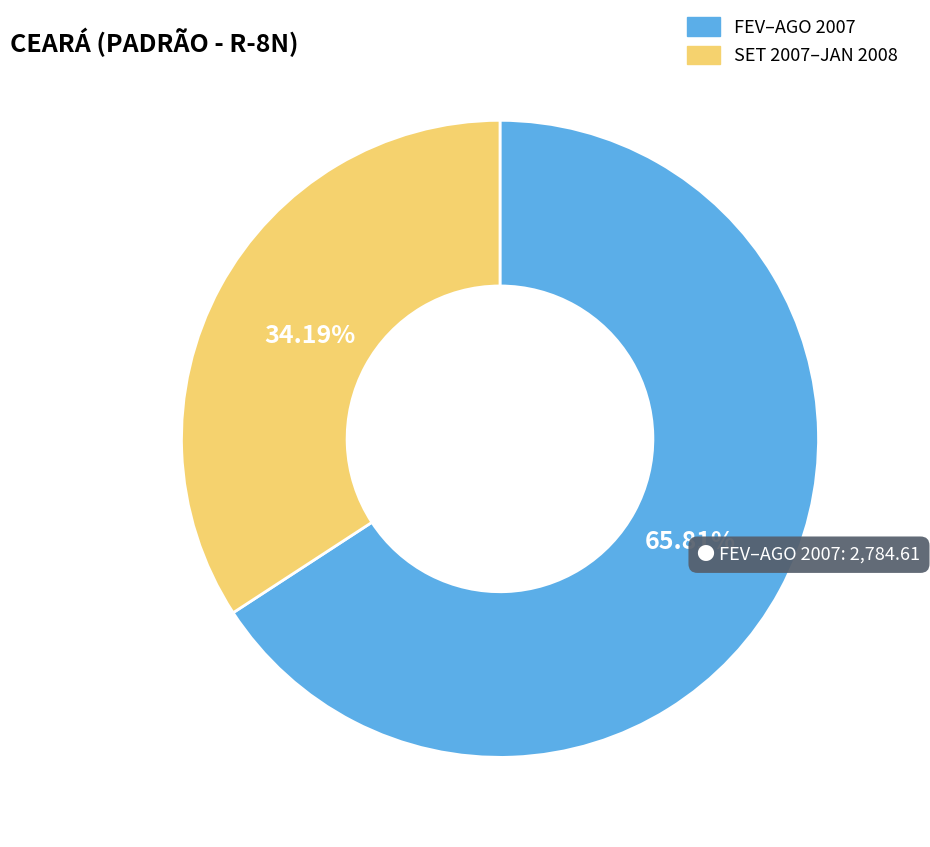

Count the number of slices in the pie.

2